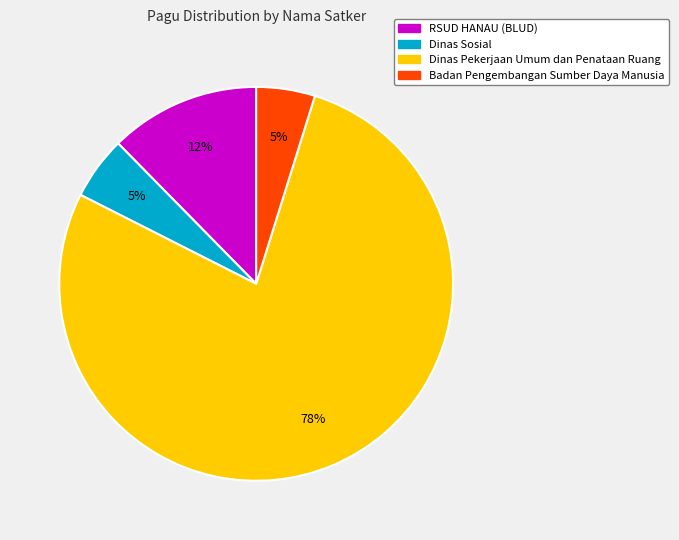

To the nearest percent, what is the difference between the largest and smallest slice percentages?

73%